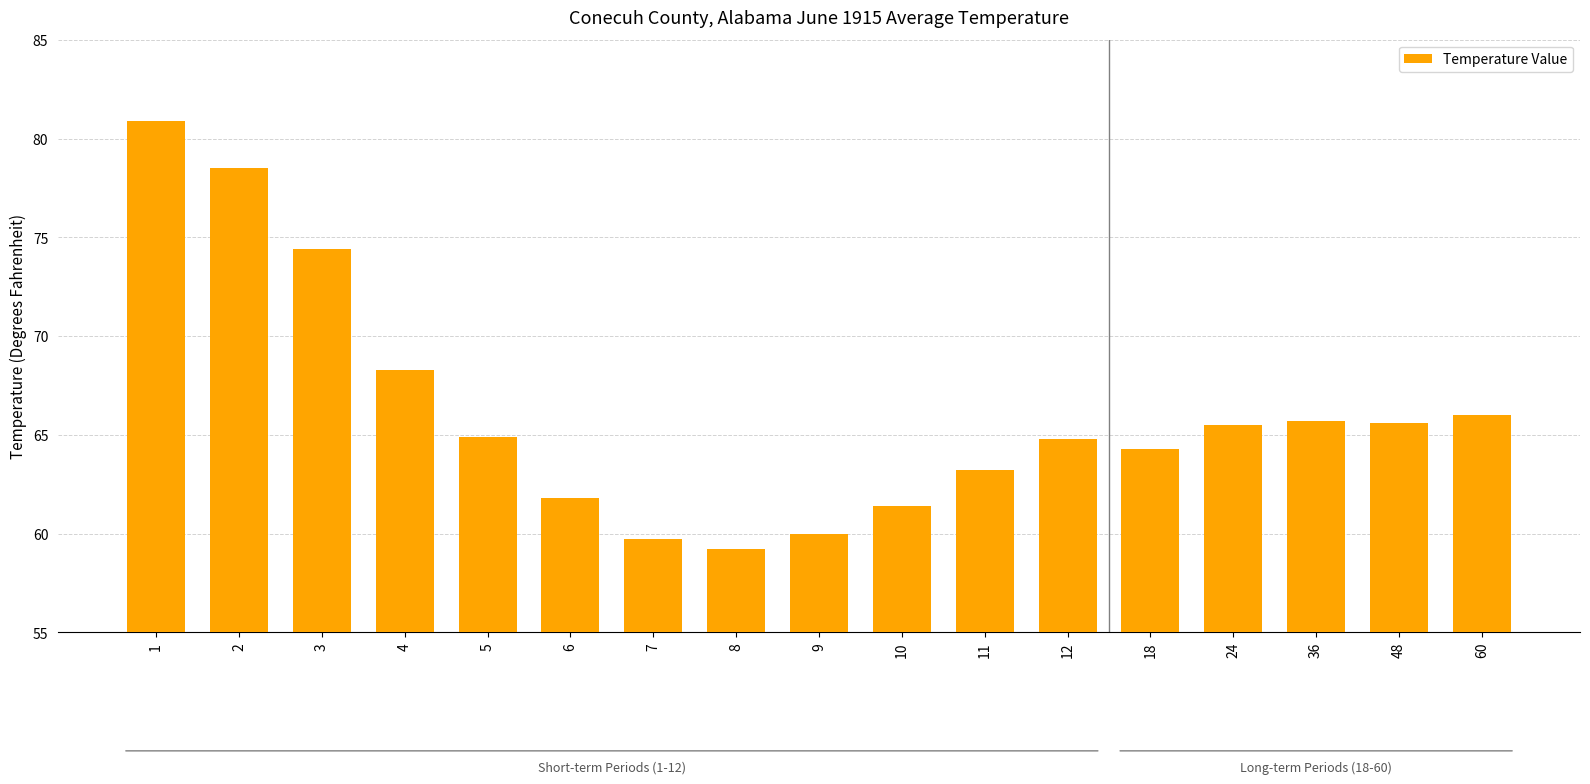

What is the average value?

66.1